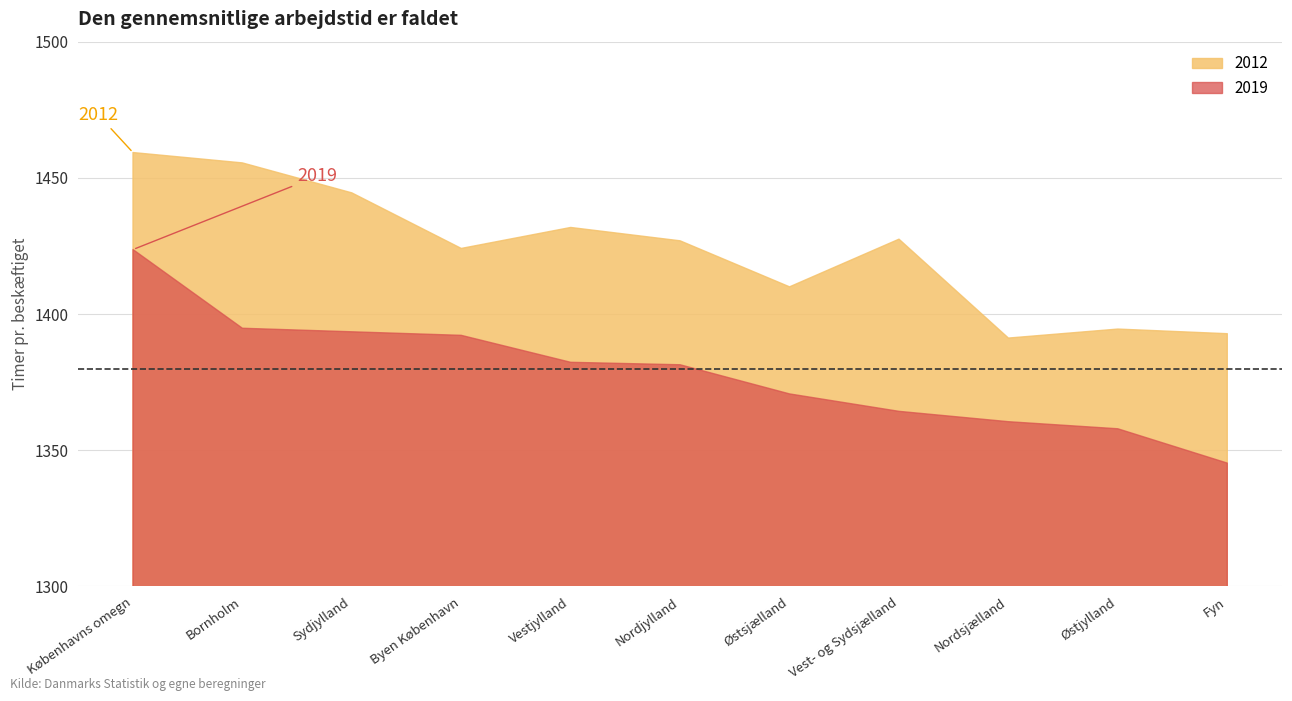

True or false: 2012 and 2019 intersect in this chart.

False